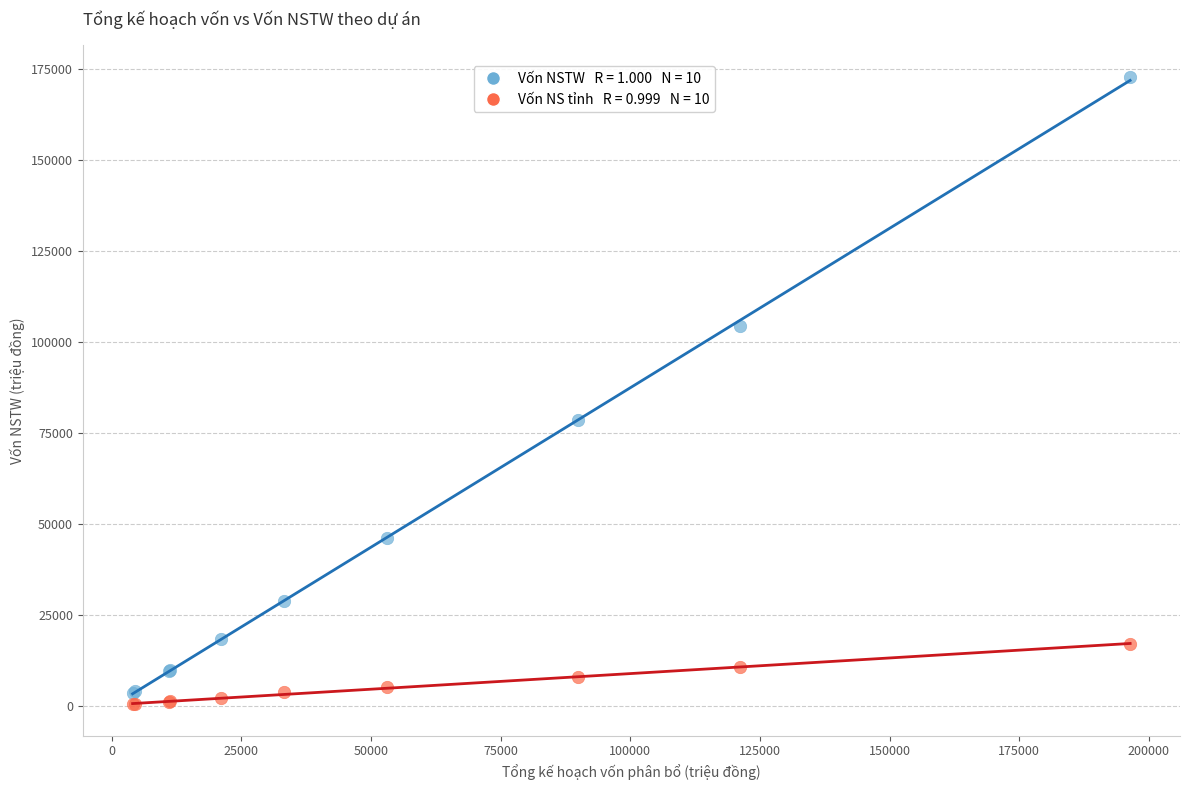

Across all series, what Y value is closest to 86680?

78474